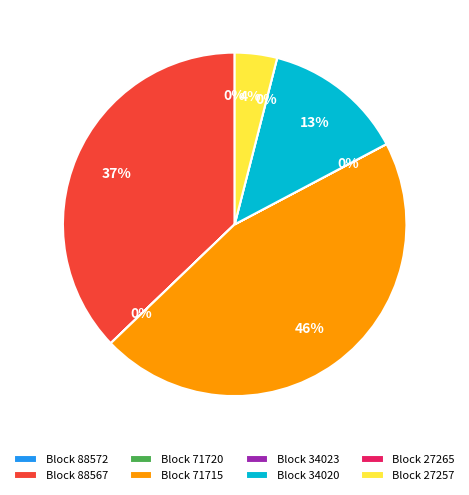

To the nearest percent, what is the difference between the 34020 and 27265 slice percentages?

13%